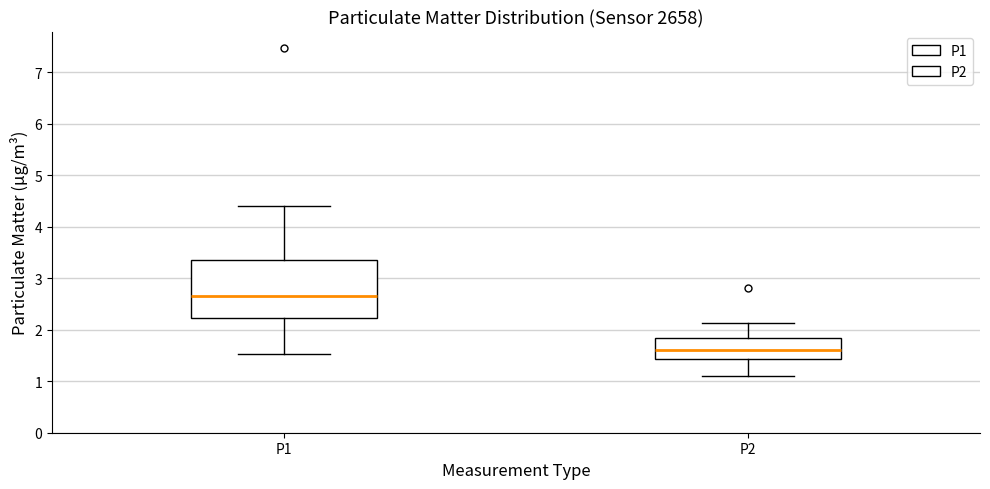

Reading left to right, read every box against the y-axis: the position of its median line, the range the box covers, and the ends of its whiskers. The values are not printed on the chart, so give them approximately, as read against the axis.

P1: median 2.7, box 2.2 to 3.4, whiskers 1.5 to 4.4
P2: median 1.6, box 1.4 to 1.8, whiskers 1.1 to 2.1